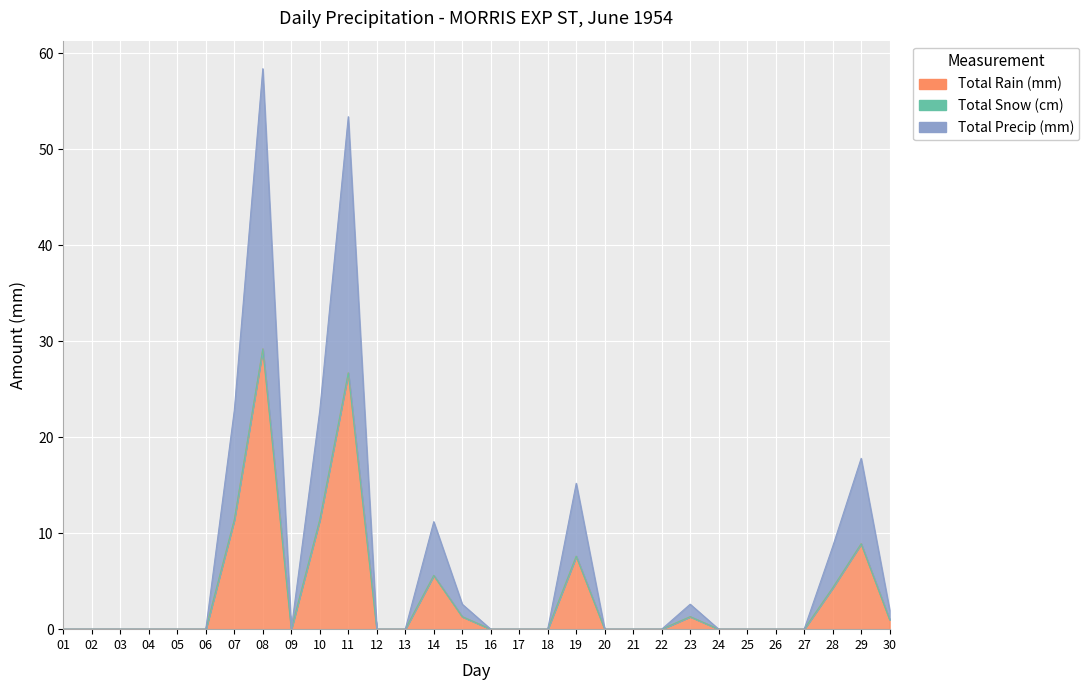

Where is the first local minimum for Total Precip (mm)?

09